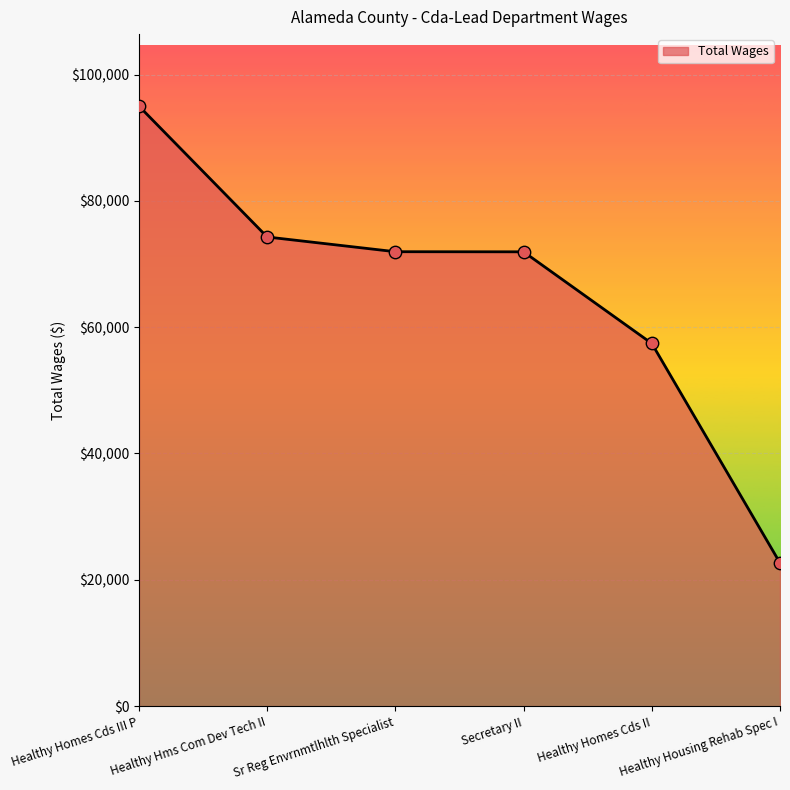

Which has a higher value, Healthy Homes Cds II or Secretary II?

Secretary II